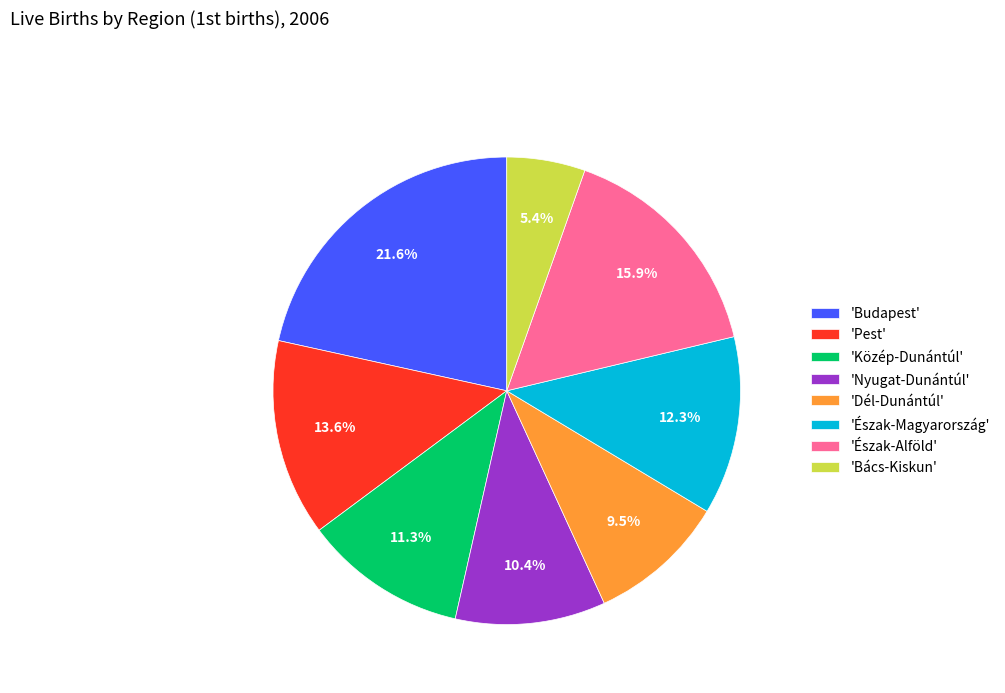

What is the ratio of the value at 'Dél-Dunántúl' to the value at 'Pest'?

0.7